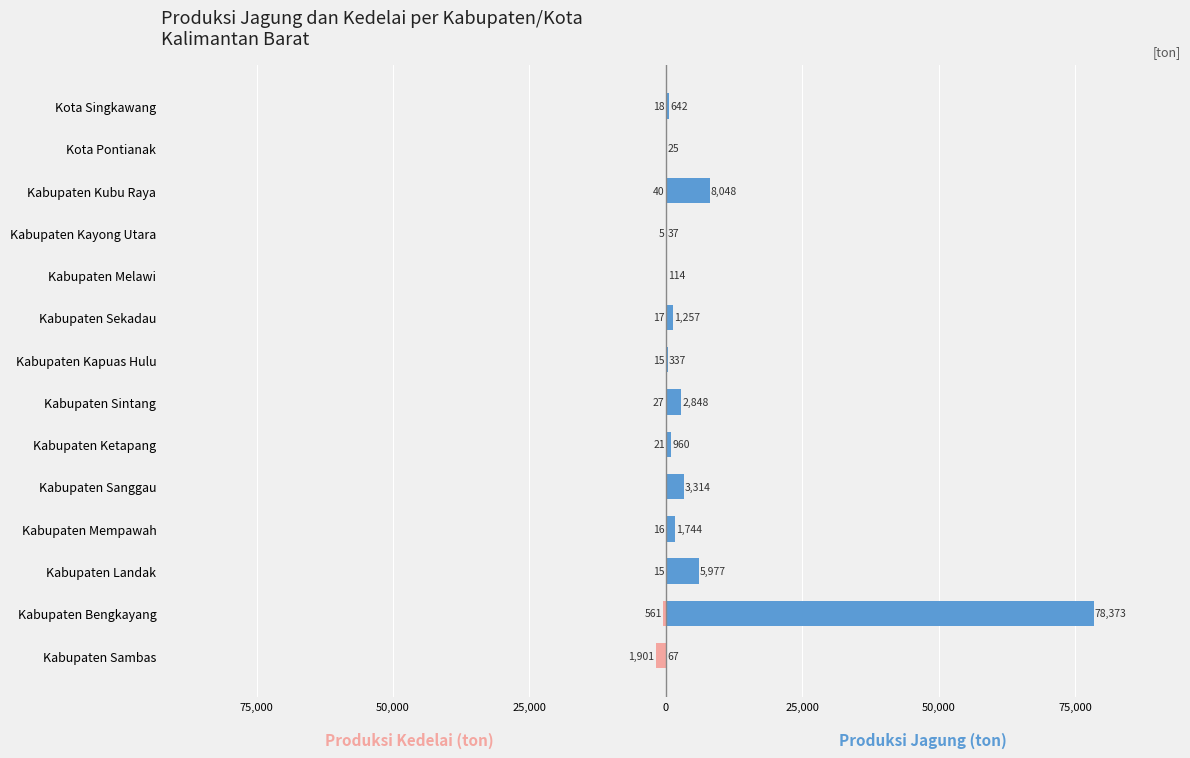

How many categories are shown in the chart?

14